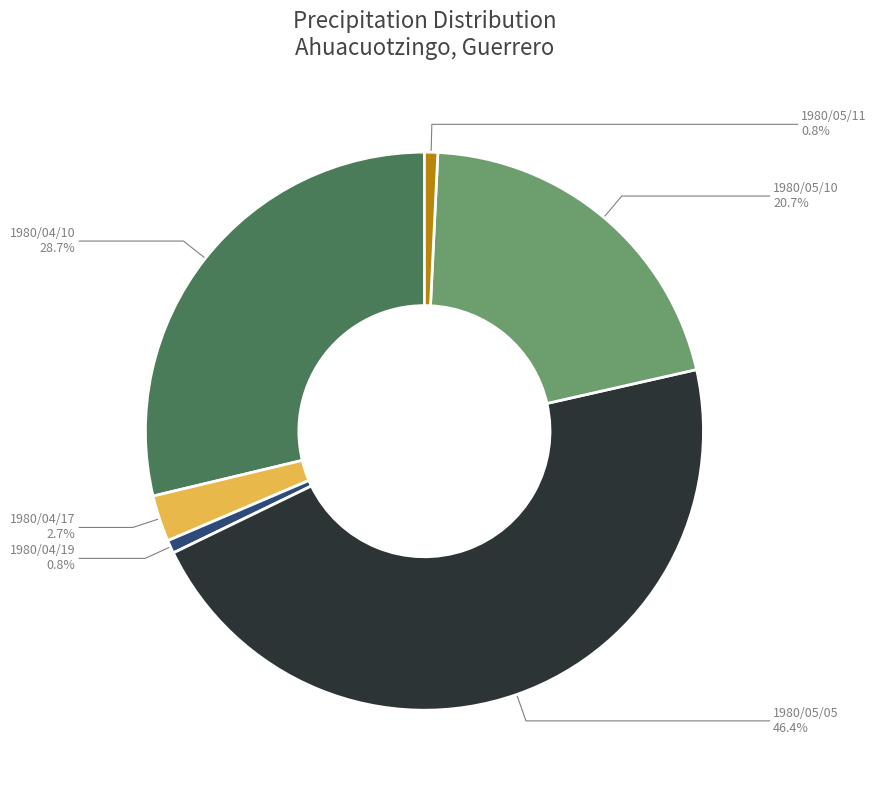

What percentage is the 1980/05/10 slice, to the nearest percent?

21%